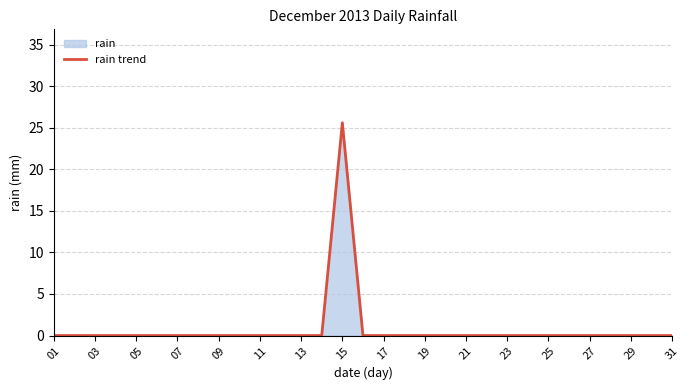

Is it true that the value at 05 is 0.0?

True